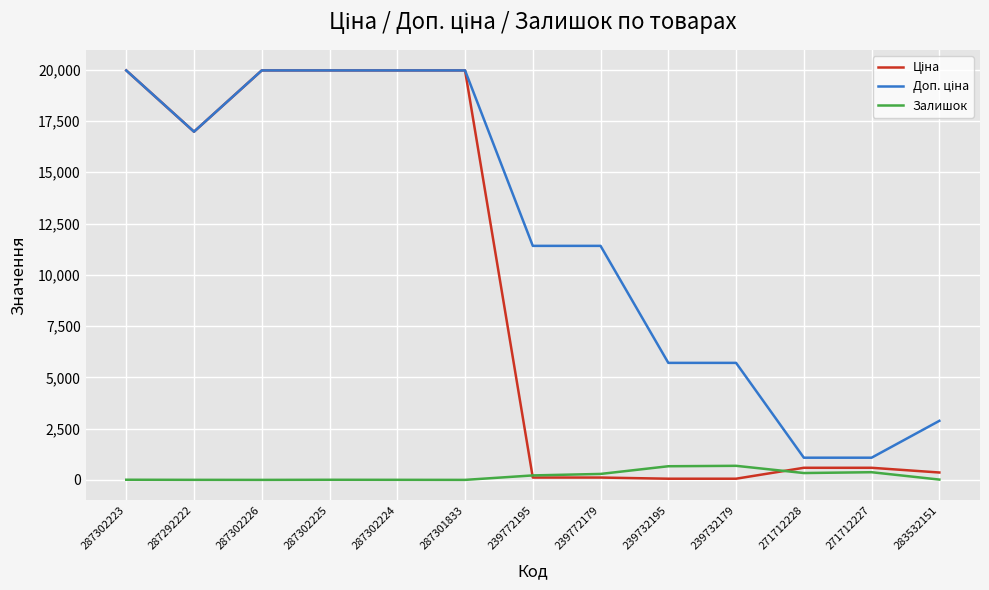

At how many categories does at least one series exceed 7556?

8